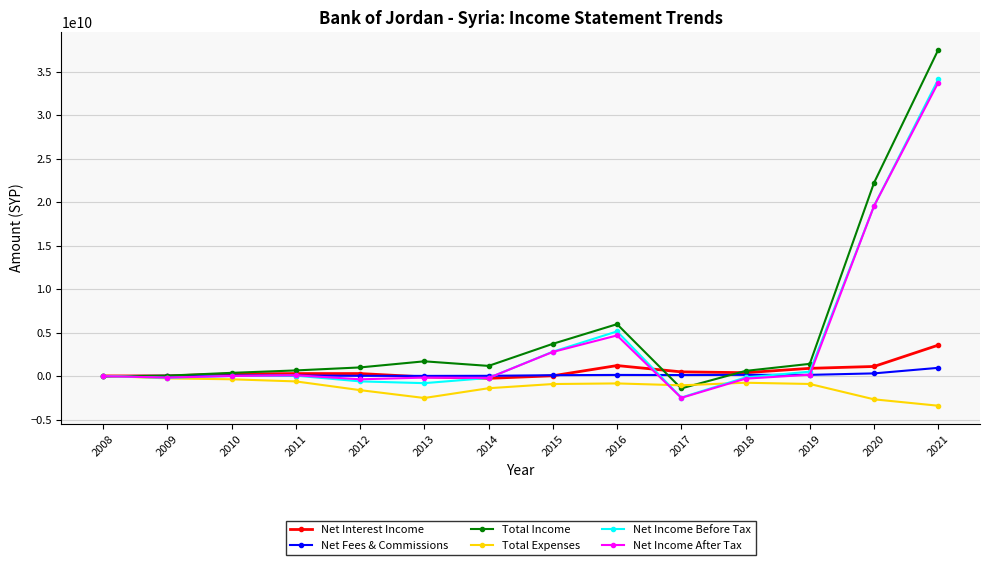

At which category is the sum across all series the highest?

2021